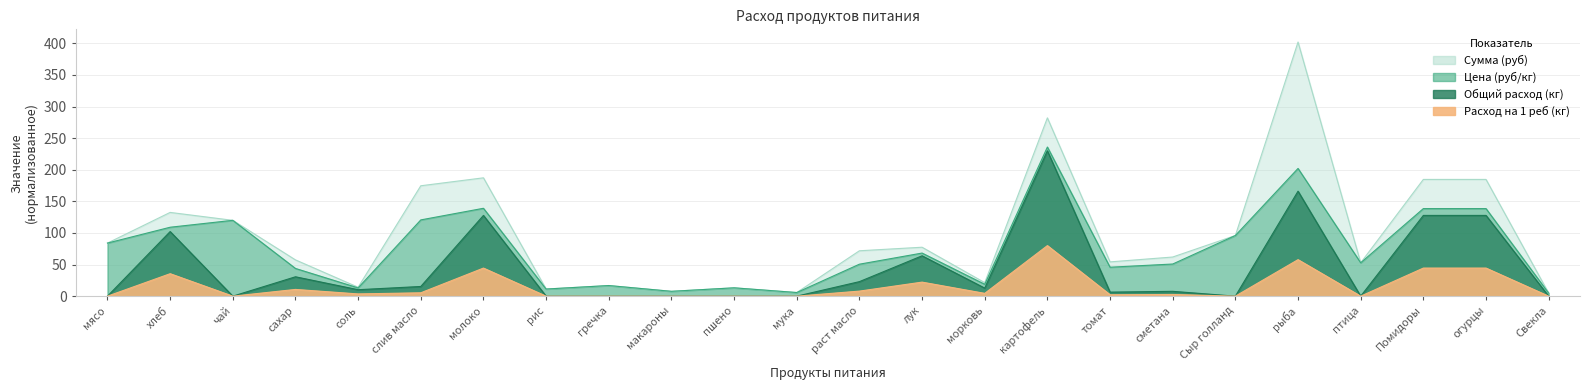

True or false: Расход на 1 реб (кг) and Общий расход (кг) intersect in this chart.

False